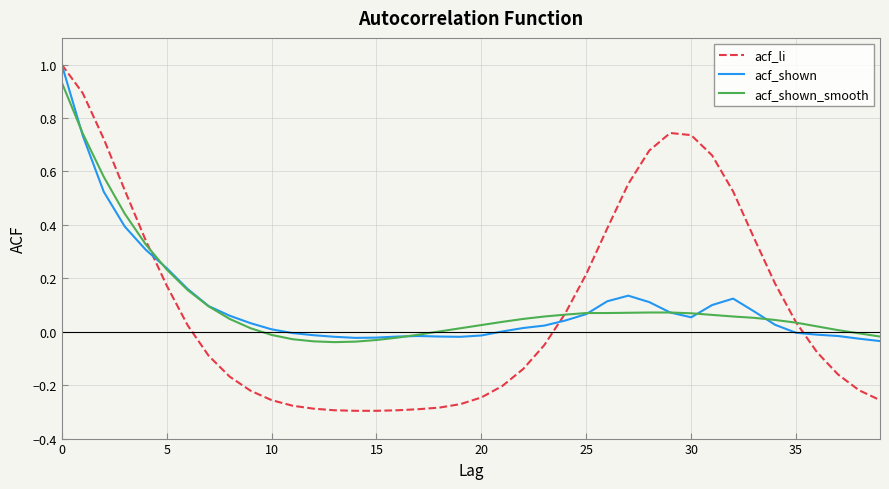

Which series has the largest range (max minus min)?

acf_li